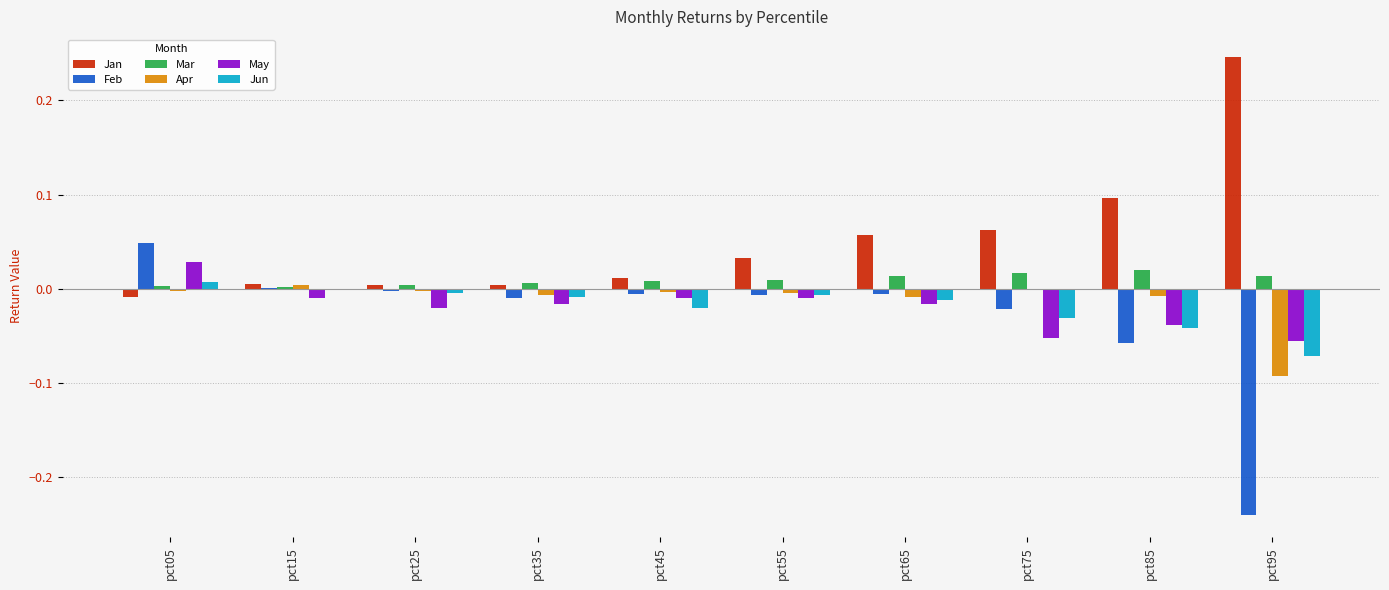

The Jun series shows 0.0 at pct05. True or false?

True